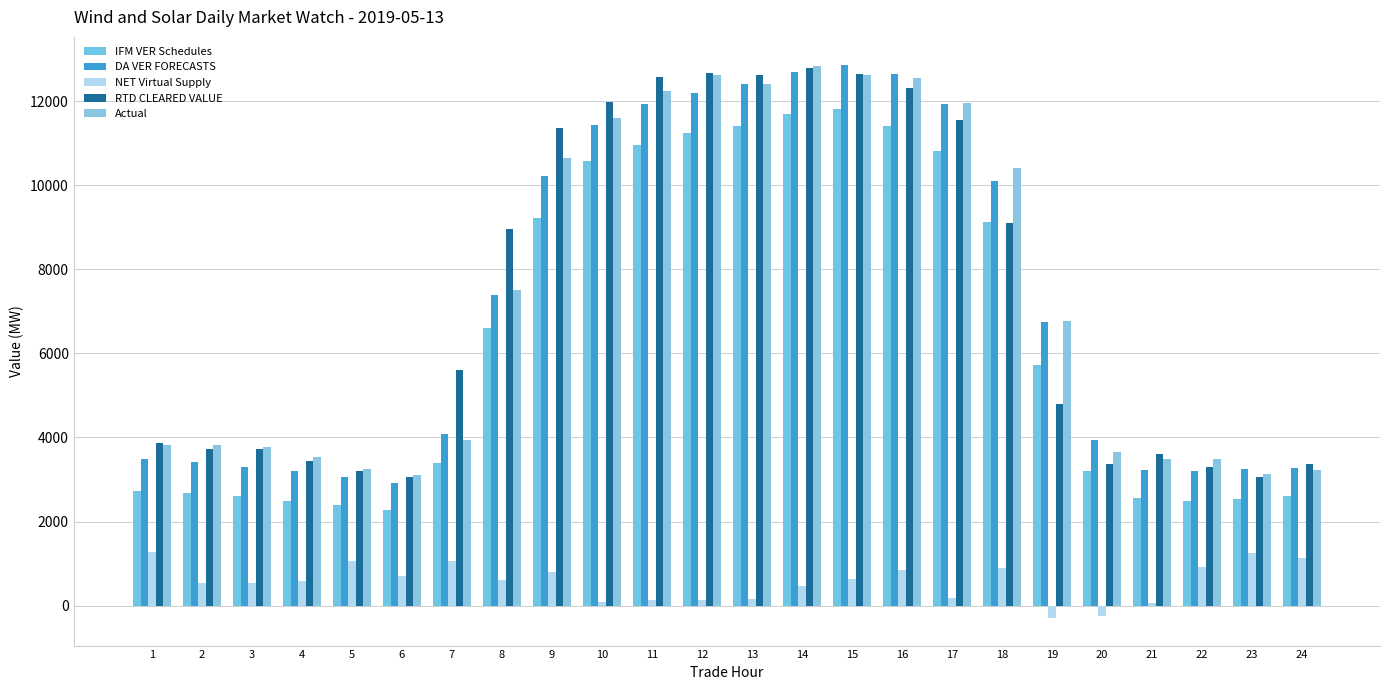

What is the value of the IFM VER Schedules bar at the 16th from the left?

11418.5